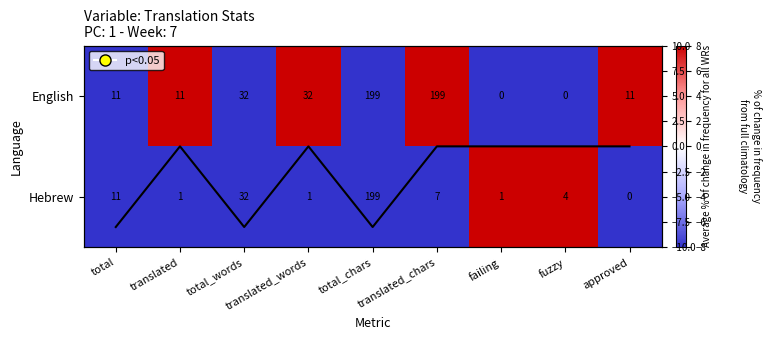

Between total_chars and fuzzy, which is larger?

total_chars